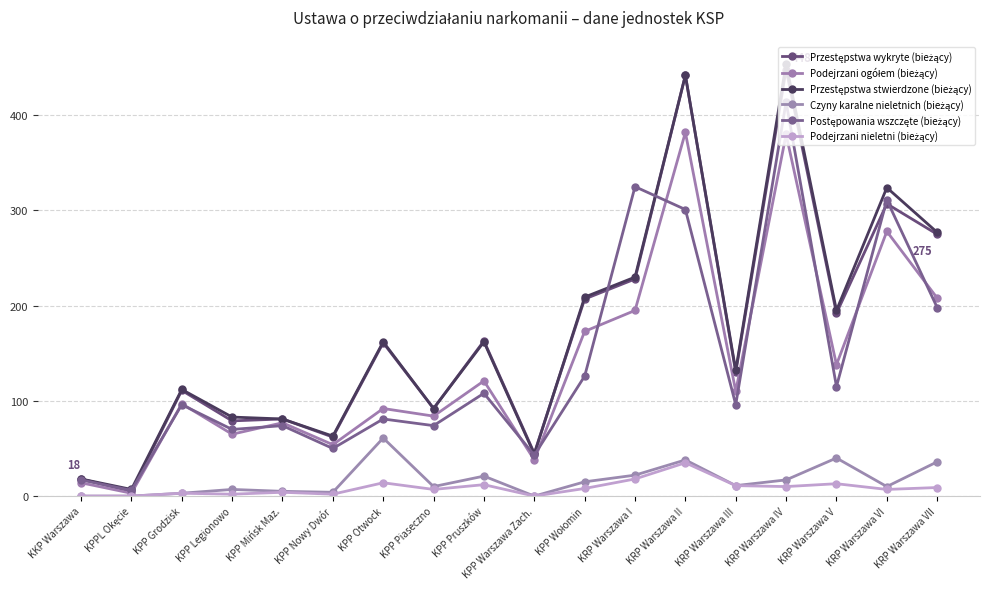

What is the difference between the second highest and minimum values in the Postępowania wszczęte (bieżący) series?

319